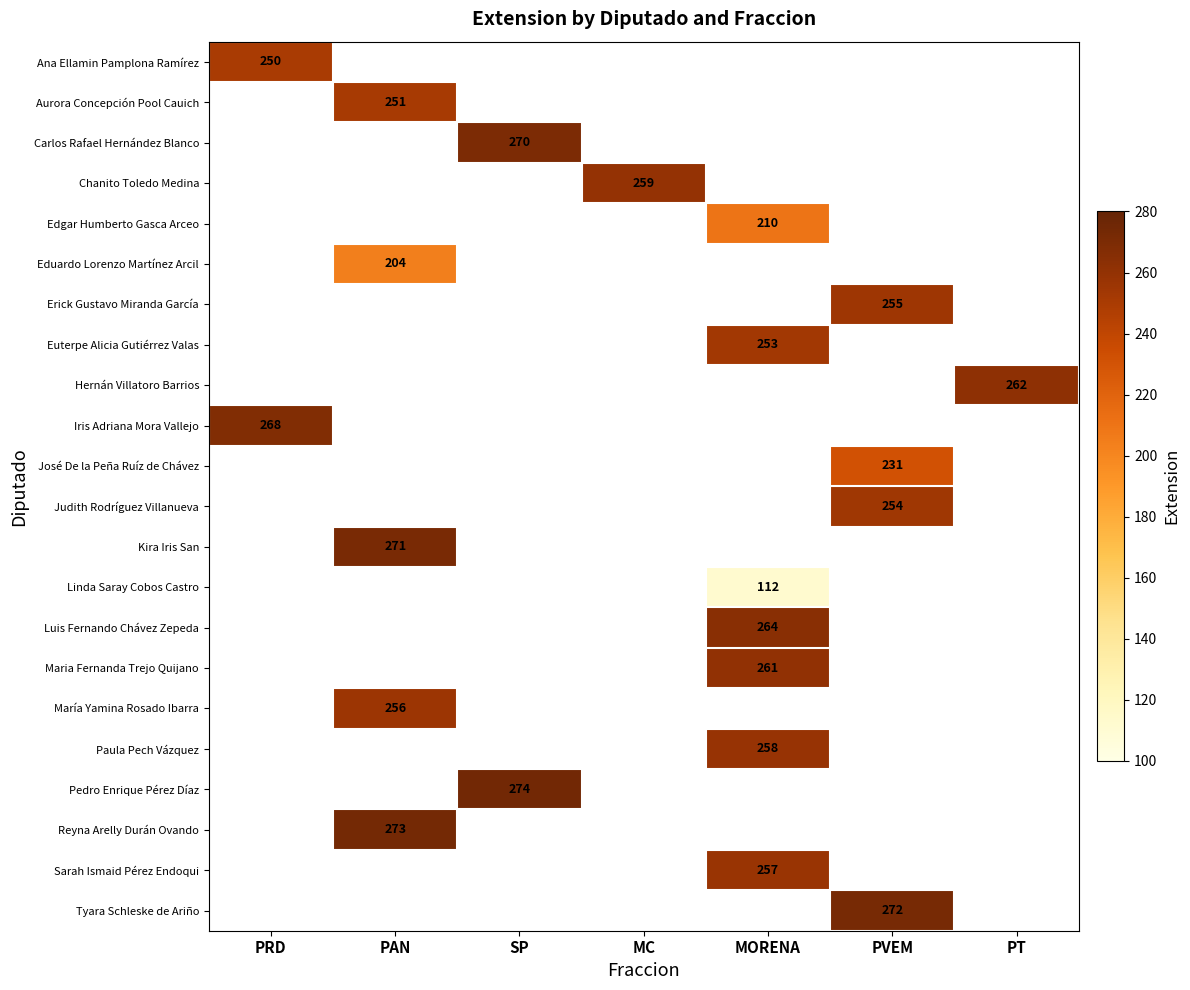

What is the minimum value shown in the chart?

112.0